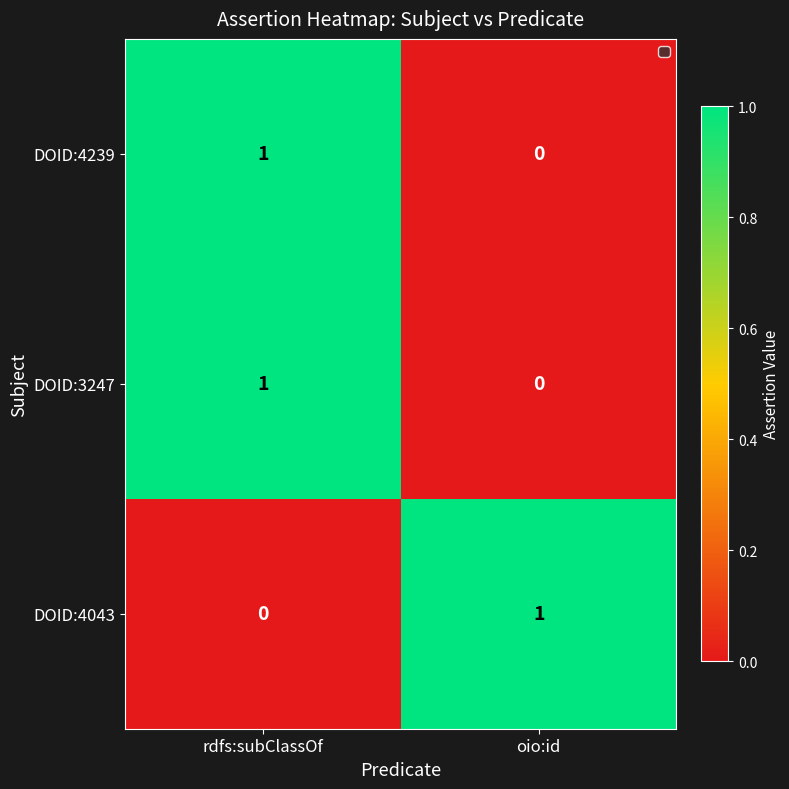

Rank the categories by DOID:4043 value from highest to lowest.

oio:id, rdfs:subClassOf